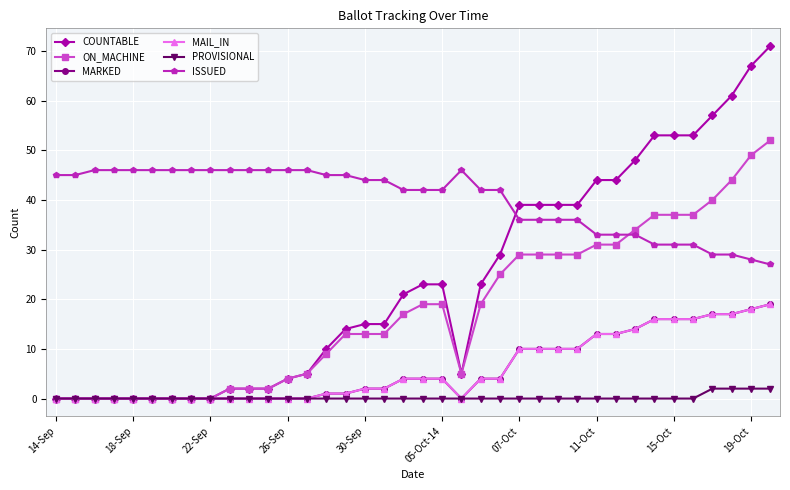

At which category does MAIL_IN reach its first local valley?

21